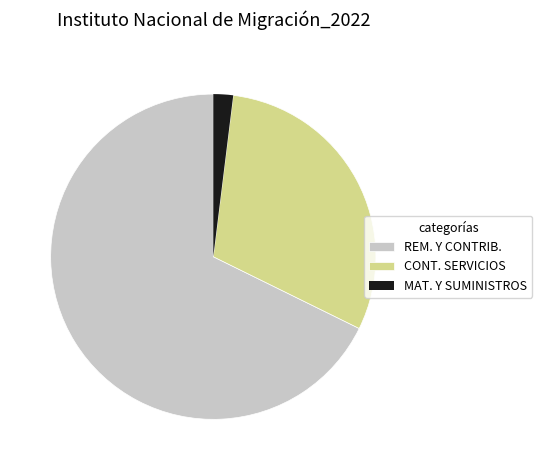

Is it true that MAT. Y SUMINISTROS is 2% of the pie?

True